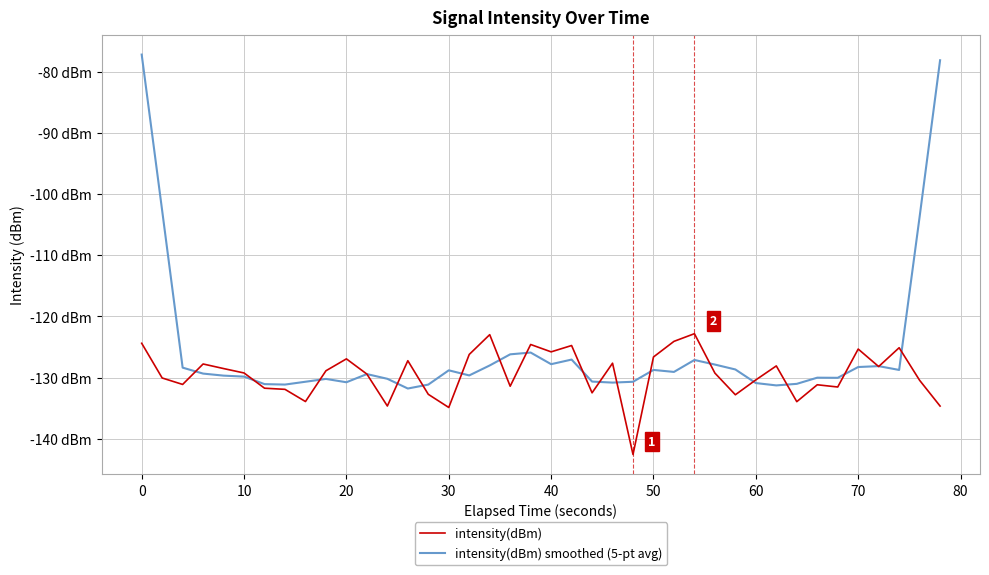

How many interior local valleys does the intensity(dBm) smoothed (5-pt avg) series have?

10